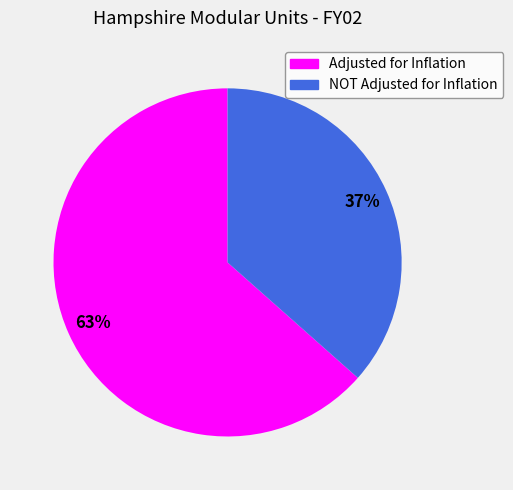

Rank the categories by value from highest to lowest.

Adjusted for Inflation, NOT Adjusted for Inflation